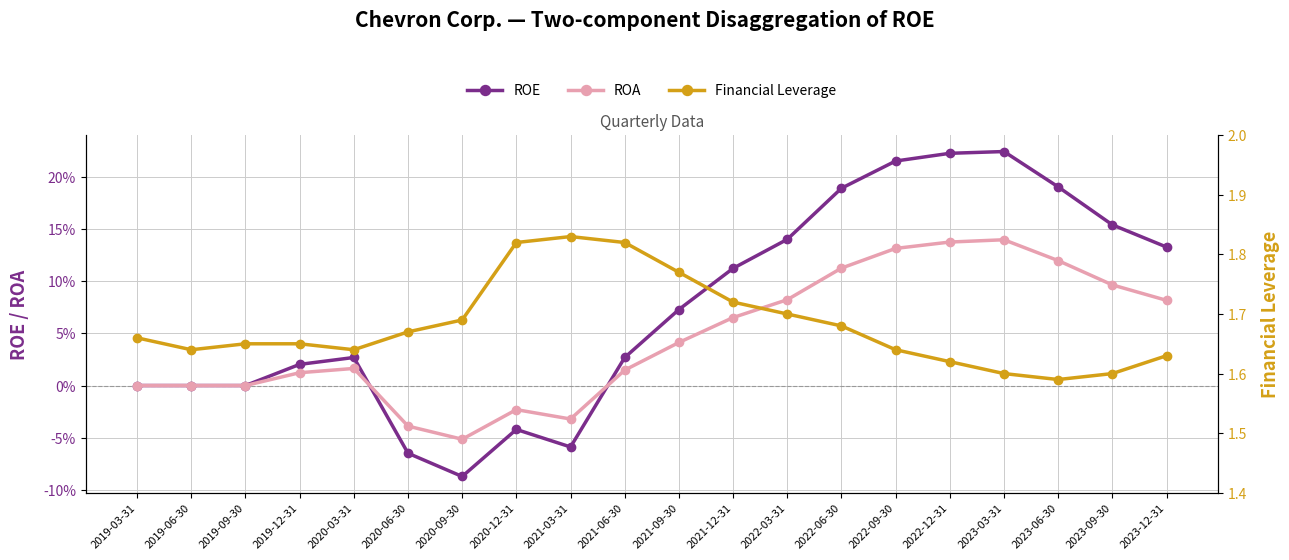

What are all the series names shown in the legend?

ROE, ROA, Financial Leverage